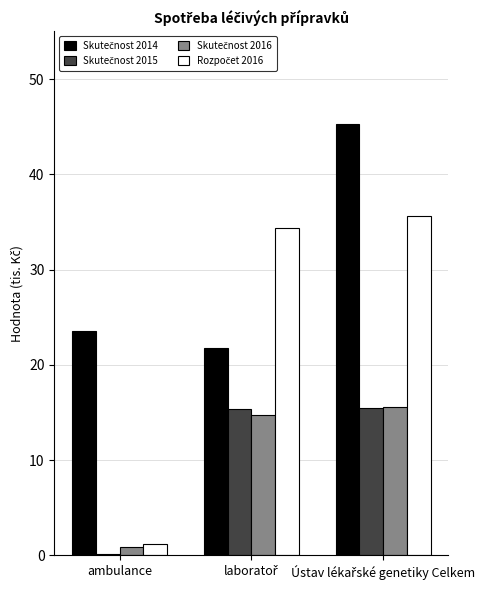

How many categories are shown in the chart?

3